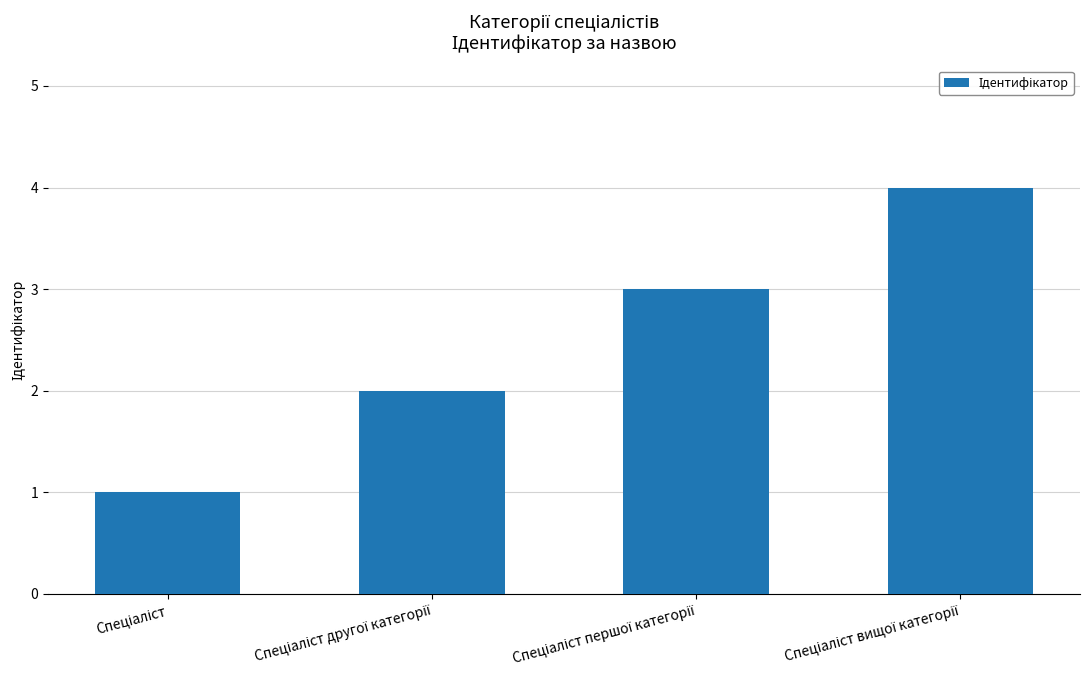

What is the difference between the second highest and second lowest values?

1